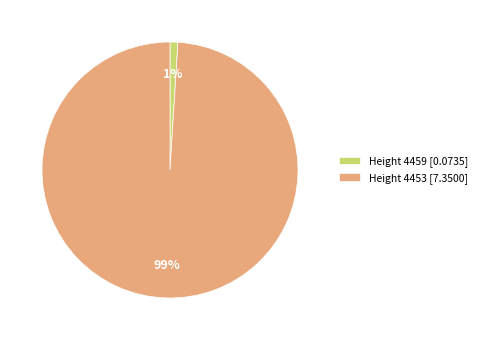

Which category has the smallest portion of the pie?

Height 4459 [0.0735]